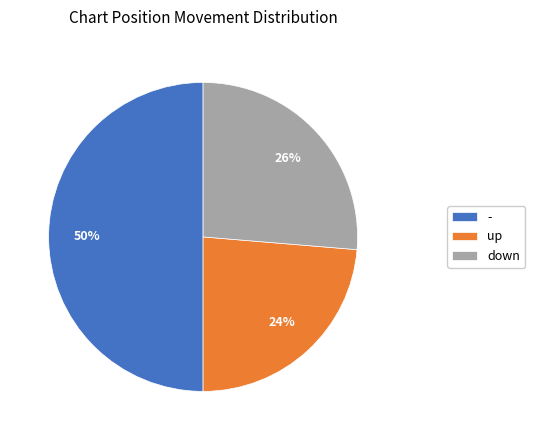

Rank the categories by value from lowest to highest.

up, down, -